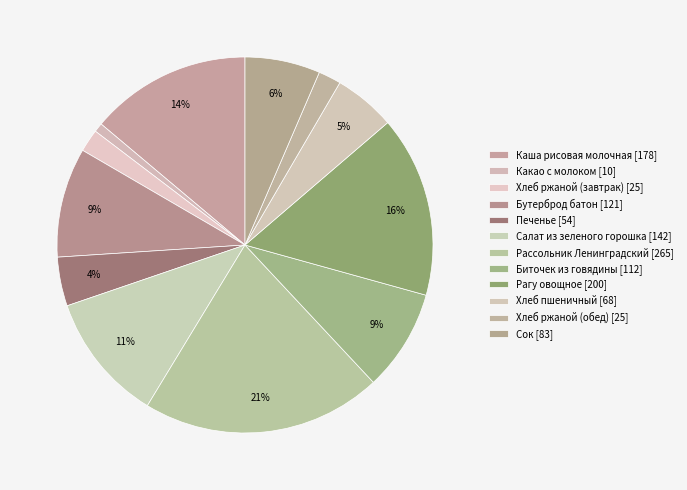

What is the change in value from Биточек из говядины to Рагу овощное?

+88